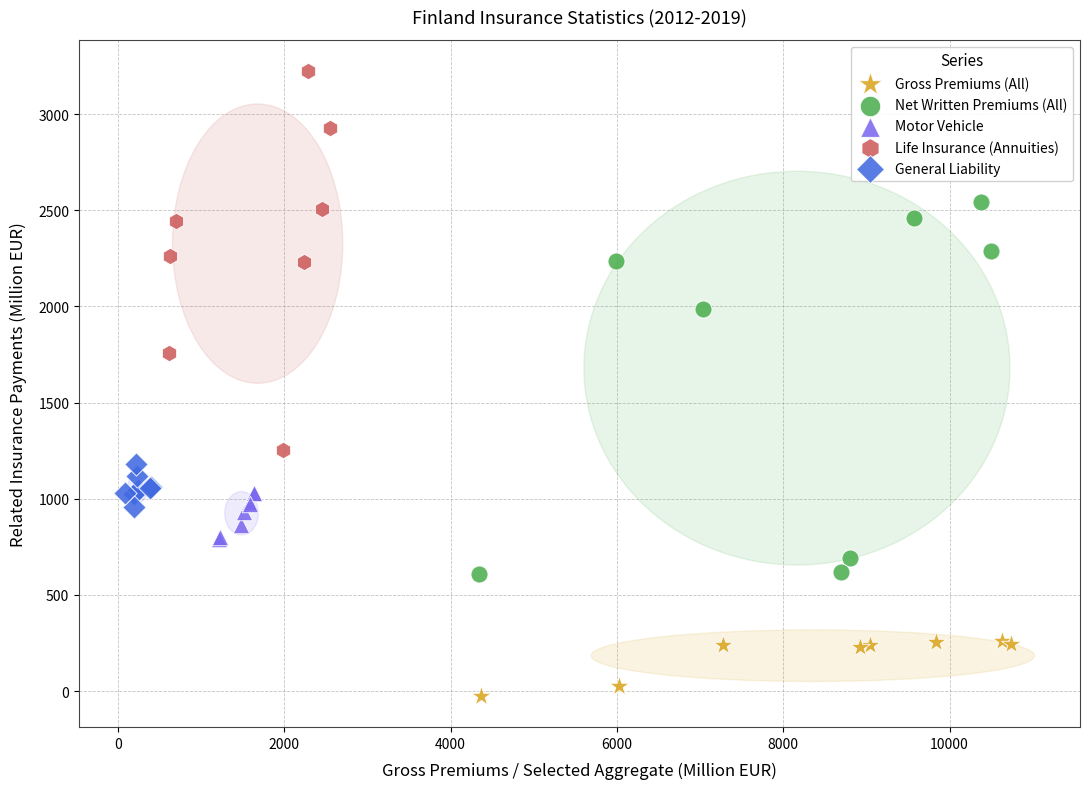

Which series contains the highest Y value?

Life Insurance (Annuities)